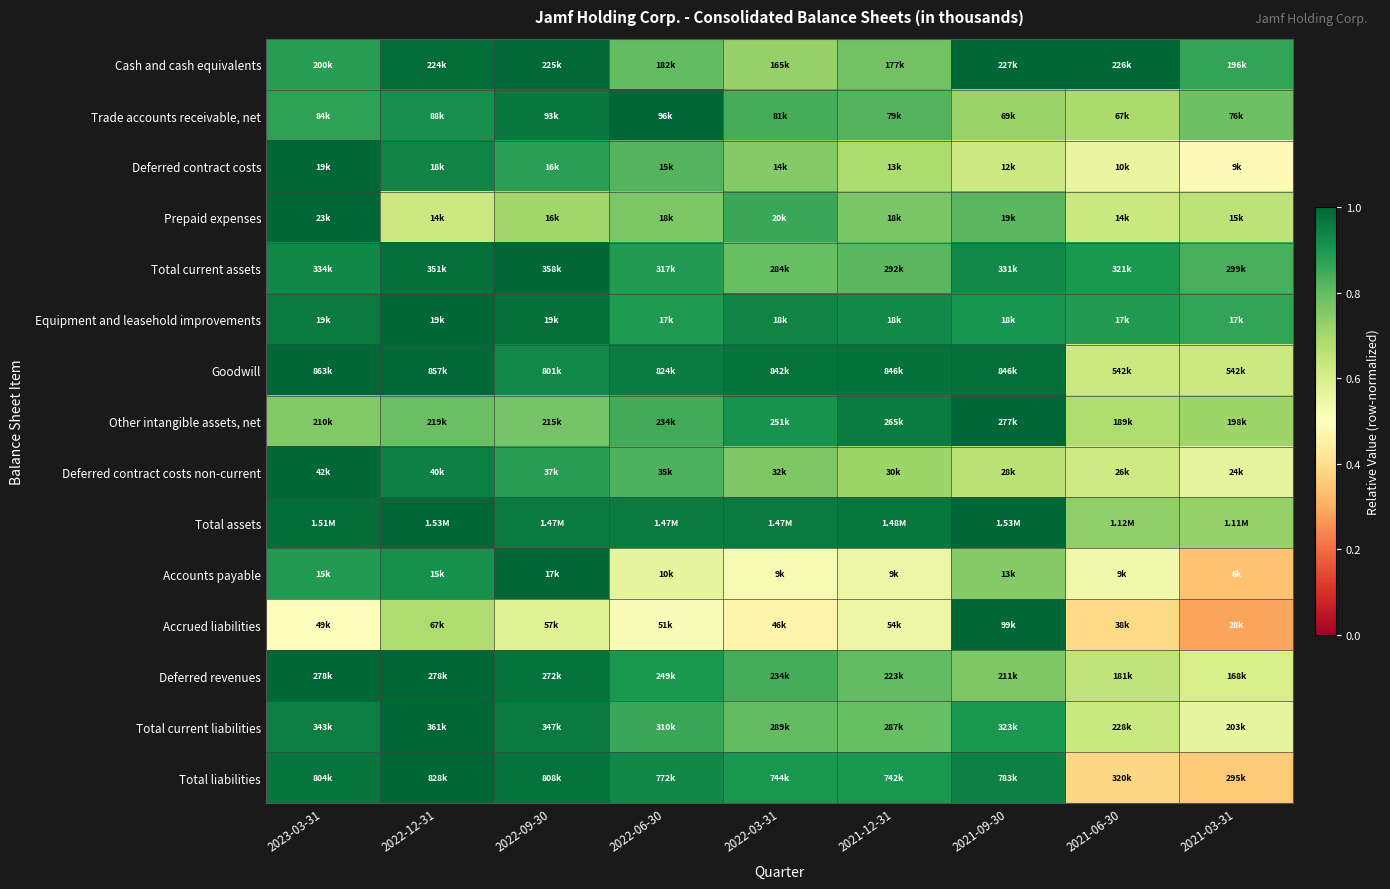

Reading left to right, what are all the values shown in this chart?

Cash and cash equivalents: 2023-03-31=0.9	2022-12-31=1.0	2022-09-30=1.0	2022-06-30=0.8	2022-03-31=0.7	2021-12-31=0.8	2021-09-30=1.0	2021-06-30=1.0	2021-03-31=0.9
Trade accounts receivable, net: 2023-03-31=0.9	2022-12-31=0.9	2022-09-30=1.0	2022-06-30=1.0	2022-03-31=0.8	2021-12-31=0.8	2021-09-30=0.7	2021-06-30=0.7	2021-03-31=0.8
Deferred contract costs: 2023-03-31=1.0	2022-12-31=0.9	2022-09-30=0.9	2022-06-30=0.8	2022-03-31=0.8	2021-12-31=0.7	2021-09-30=0.6	2021-06-30=0.6	2021-03-31=0.5
Prepaid expenses: 2023-03-31=1.0	2022-12-31=0.6	2022-09-30=0.7	2022-06-30=0.8	2022-03-31=0.9	2021-12-31=0.8	2021-09-30=0.8	2021-06-30=0.6	2021-03-31=0.7
Total current assets: 2023-03-31=0.9	2022-12-31=1.0	2022-09-30=1.0	2022-06-30=0.9	2022-03-31=0.8	2021-12-31=0.8	2021-09-30=0.9	2021-06-30=0.9	2021-03-31=0.8
Equipment and leasehold improvements: 2023-03-31=1.0	2022-12-31=1.0	2022-09-30=1.0	2022-06-30=0.9	2022-03-31=0.9	2021-12-31=0.9	2021-09-30=0.9	2021-06-30=0.9	2021-03-31=0.9
Goodwill: 2023-03-31=1.0	2022-12-31=1.0	2022-09-30=0.9	2022-06-30=1.0	2022-03-31=1.0	2021-12-31=1.0	2021-09-30=1.0	2021-06-30=0.6	2021-03-31=0.6
Other intangible assets, net: 2023-03-31=0.8	2022-12-31=0.8	2022-09-30=0.8	2022-06-30=0.8	2022-03-31=0.9	2021-12-31=1.0	2021-09-30=1.0	2021-06-30=0.7	2021-03-31=0.7
Deferred contract costs non-current: 2023-03-31=1.0	2022-12-31=0.9	2022-09-30=0.9	2022-06-30=0.8	2022-03-31=0.8	2021-12-31=0.7	2021-09-30=0.7	2021-06-30=0.6	2021-03-31=0.6
Total assets: 2023-03-31=1.0	2022-12-31=1.0	2022-09-30=1.0	2022-06-30=1.0	2022-03-31=1.0	2021-12-31=1.0	2021-09-30=1.0	2021-06-30=0.7	2021-03-31=0.7
Accounts payable: 2023-03-31=0.9	2022-12-31=0.9	2022-09-30=1.0	2022-06-30=0.6	2022-03-31=0.5	2021-12-31=0.6	2021-09-30=0.8	2021-06-30=0.5	2021-03-31=0.3
Accrued liabilities: 2023-03-31=0.5	2022-12-31=0.7	2022-09-30=0.6	2022-06-30=0.5	2022-03-31=0.5	2021-12-31=0.5	2021-09-30=1.0	2021-06-30=0.4	2021-03-31=0.3
Deferred revenues: 2023-03-31=1.0	2022-12-31=1.0	2022-09-30=1.0	2022-06-30=0.9	2022-03-31=0.8	2021-12-31=0.8	2021-09-30=0.8	2021-06-30=0.6	2021-03-31=0.6
Total current liabilities: 2023-03-31=1.0	2022-12-31=1.0	2022-09-30=1.0	2022-06-30=0.9	2022-03-31=0.8	2021-12-31=0.8	2021-09-30=0.9	2021-06-30=0.6	2021-03-31=0.6
Total liabilities: 2023-03-31=1.0	2022-12-31=1.0	2022-09-30=1.0	2022-06-30=0.9	2022-03-31=0.9	2021-12-31=0.9	2021-09-30=0.9	2021-06-30=0.4	2021-03-31=0.4